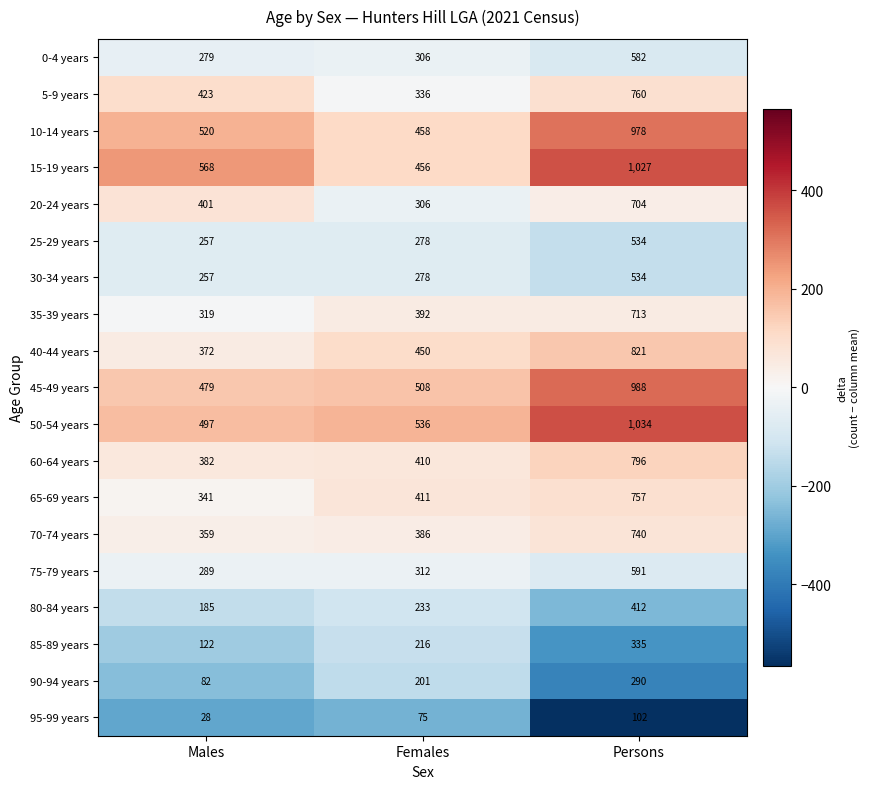

Count the number of data series in this chart.

19